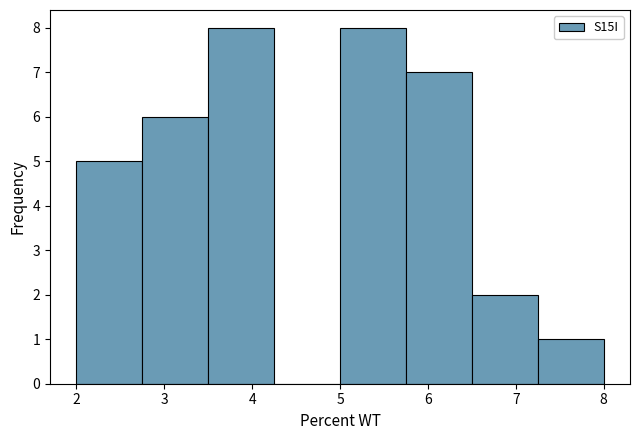

Reading left to right, list every bar in this chart as the range it spans on the x-axis followed by its height. Neither the bar edges nor the heights are printed on the chart, so give them approximately, as read against the axes.

2.00 to 2.75: 5
2.75 to 3.50: 6
3.50 to 4.25: 8
4.25 to 5.00: 0
5.00 to 5.75: 8
5.75 to 6.50: 7
6.50 to 7.25: 2
7.25 to 8.00: 1